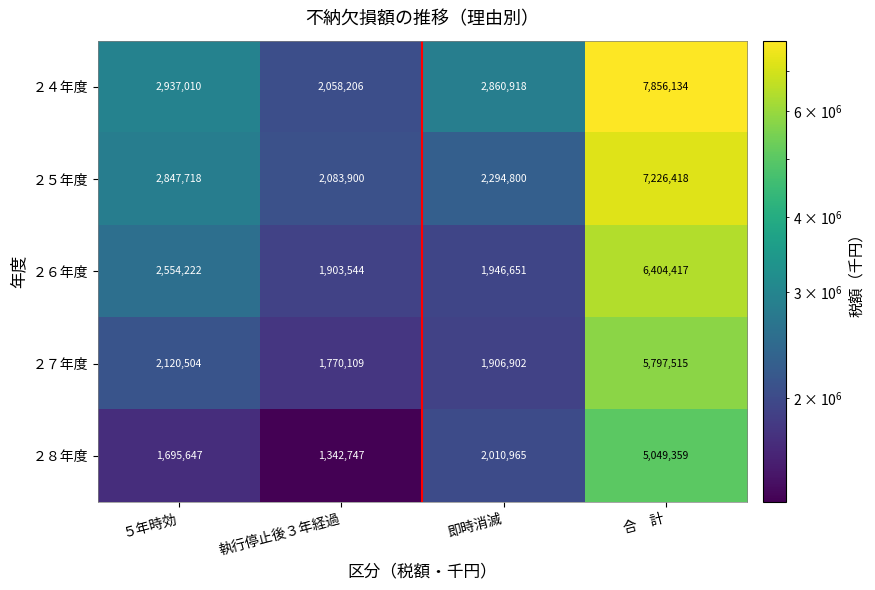

Reading right to left, transcribe all the data shown in this chart.

２４年度: 7856134	2860918	2058206	2937010
２５年度: 7226418	2294800	2083900	2847718
２６年度: 6404417	1946651	1903544	2554222
２７年度: 5797515	1906902	1770109	2120504
２８年度: 5049359	2010965	1342747	1695647